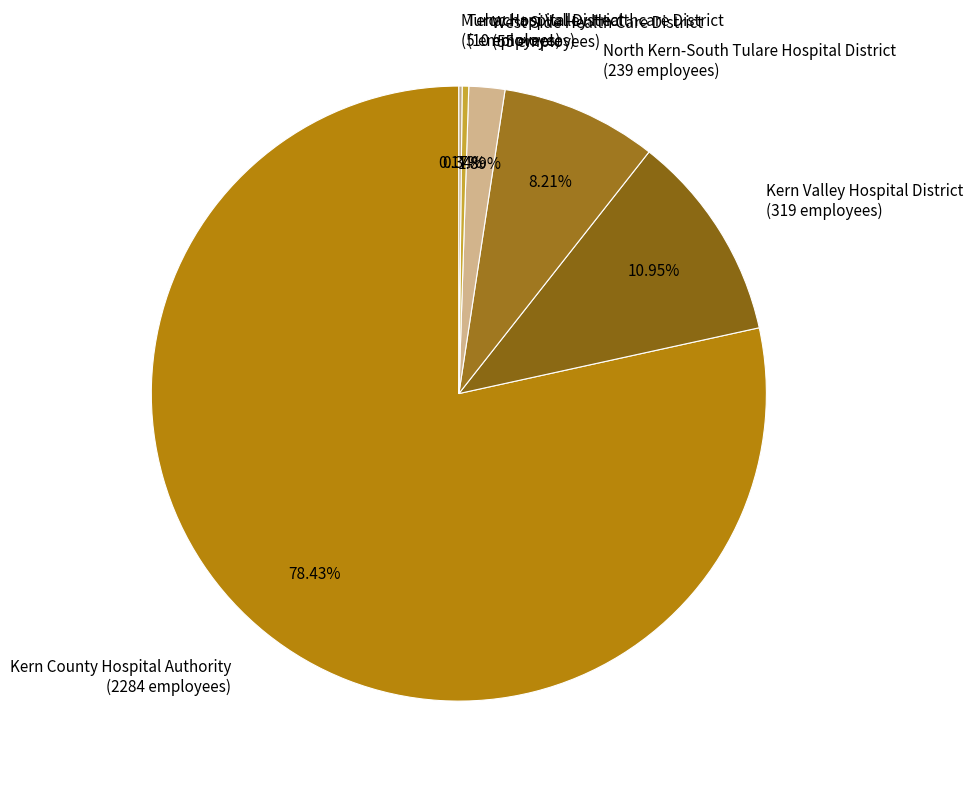

Is it true that Kern Valley Hospital District is 16% of the pie?

False